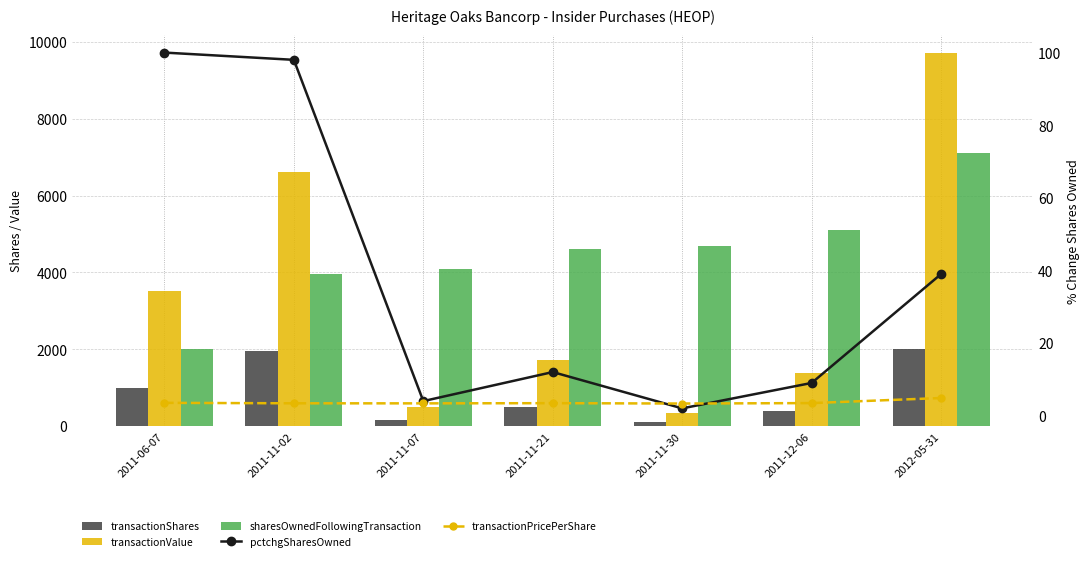

What is the smallest value displayed?

2.0